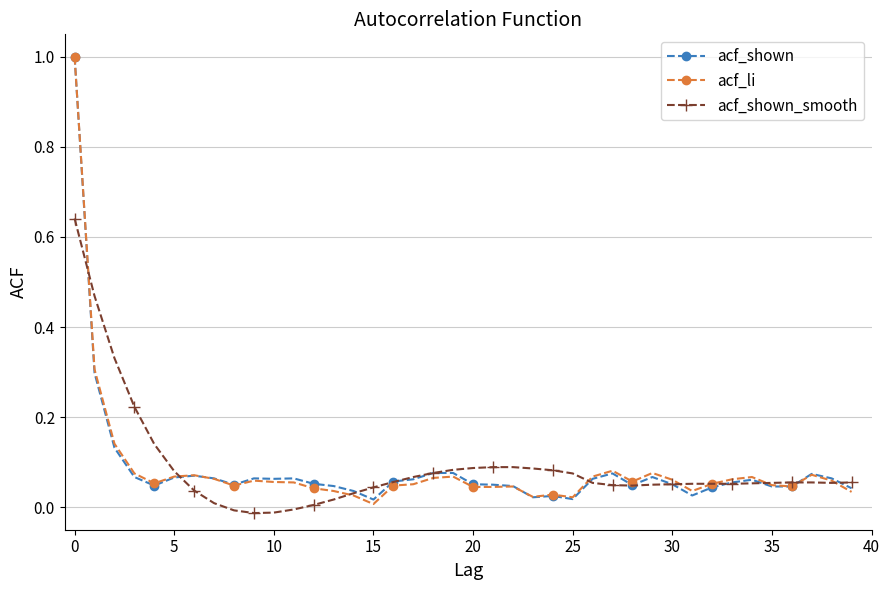

What is the highest value of the acf_shown series?

1.0